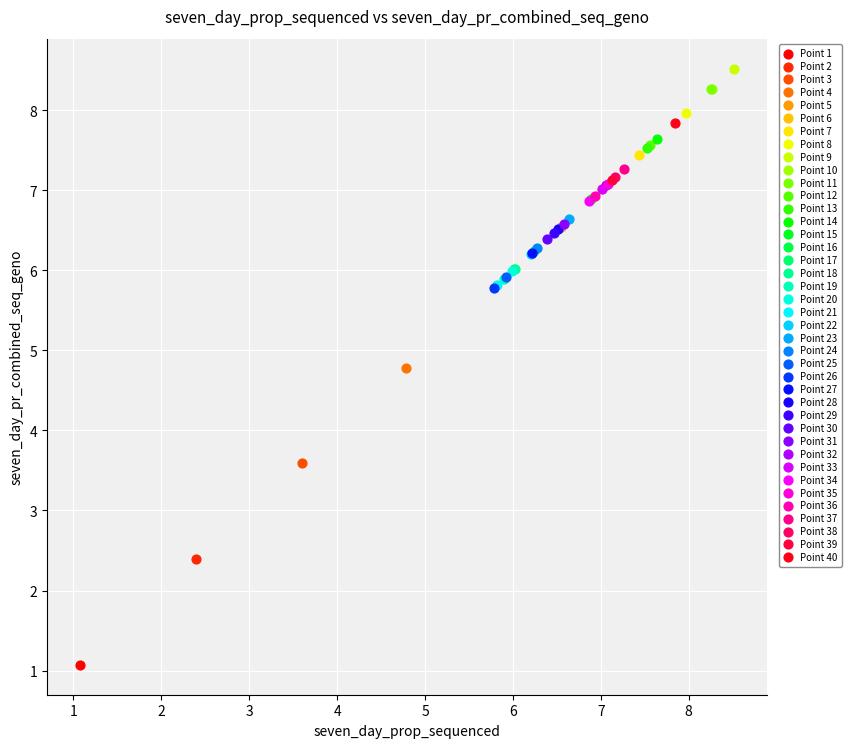

Which series reaches the minimum Y coordinate?

Point 1